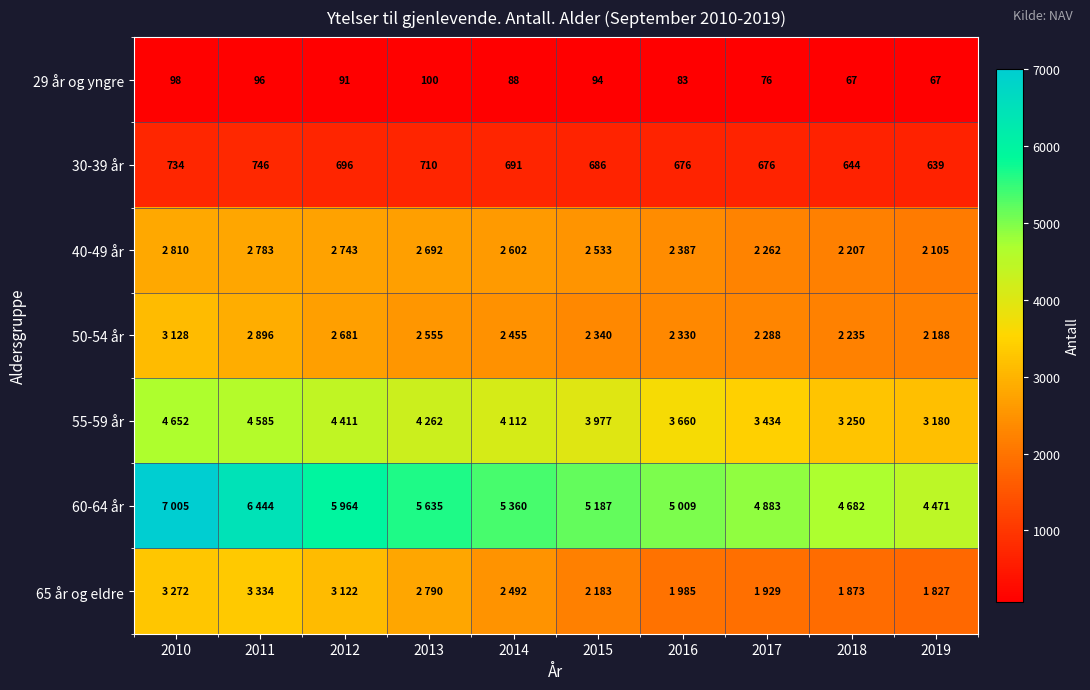

At how many categories does at least one series exceed 464?

10